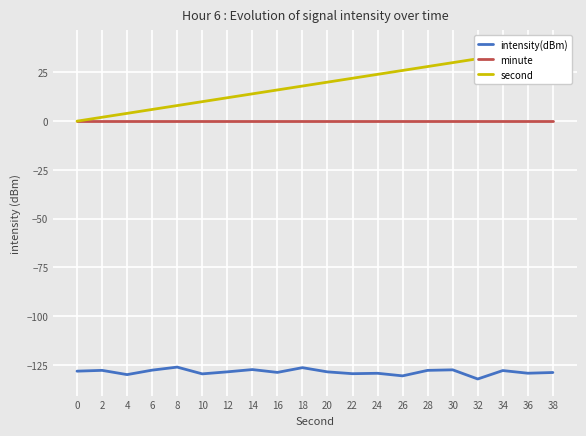

How many lines are shown in the chart?

3